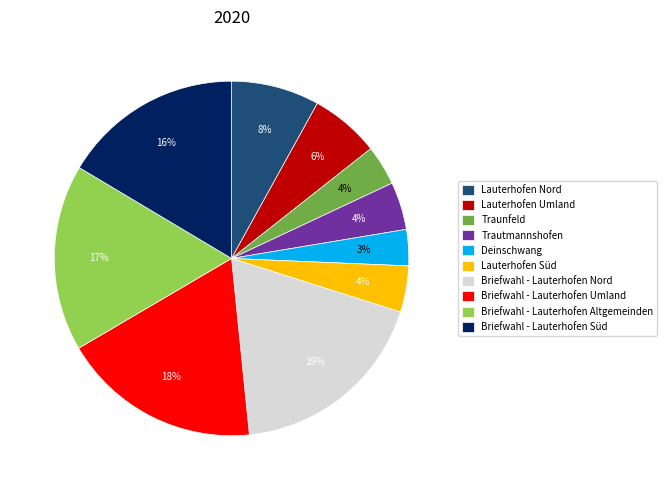

What percentage is the Traunfeld slice, to the nearest percent?

4%